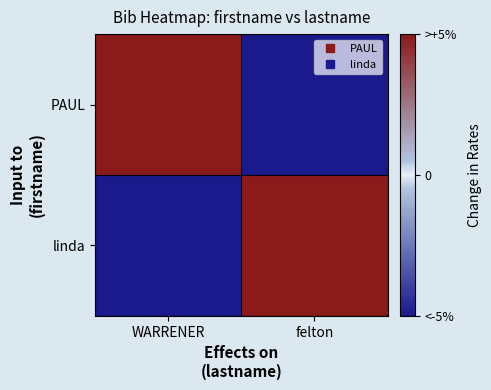

What is the difference between the highest and lowest values at felton?

17